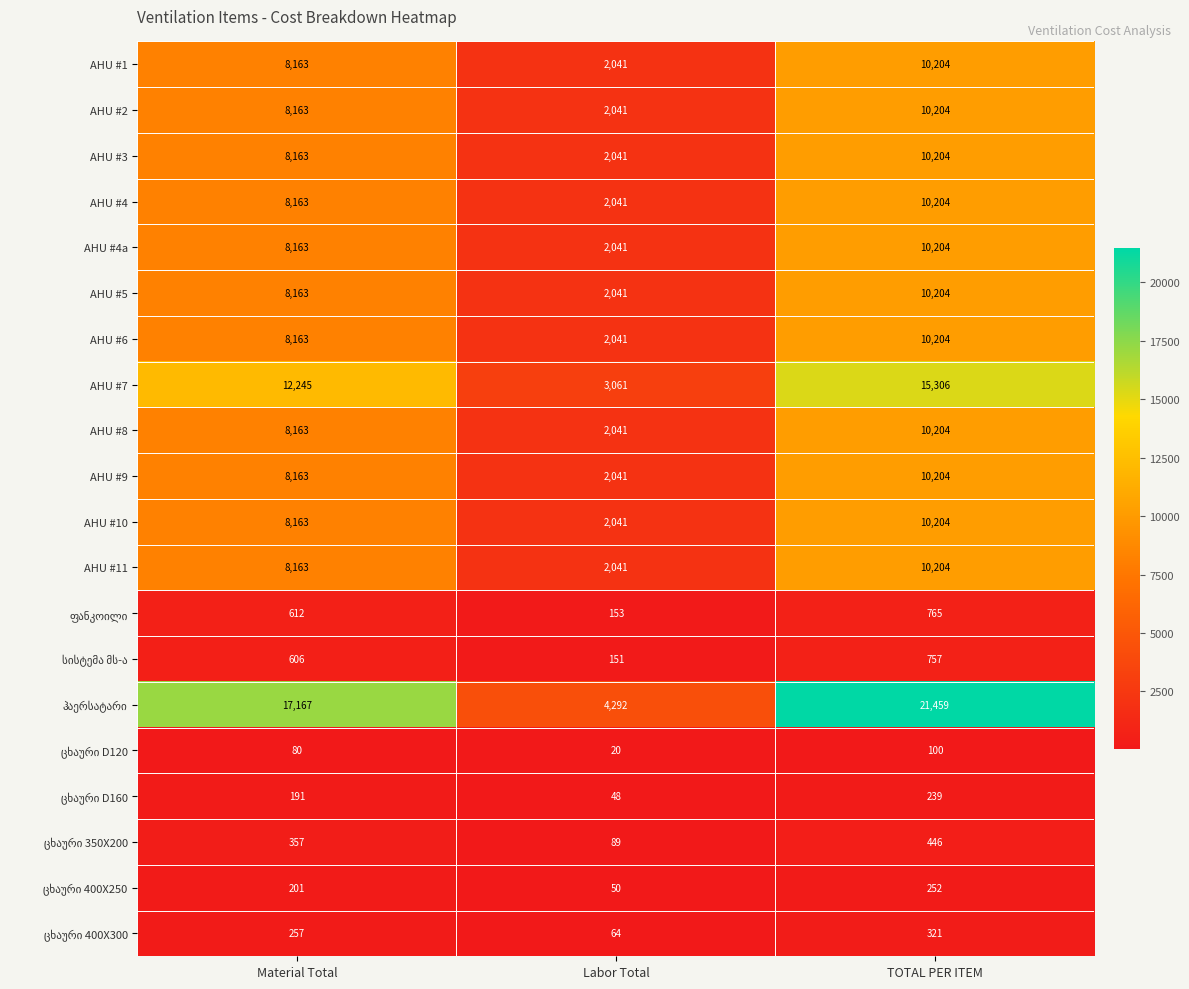

The AHU #11 series shows 3279 at Labor Total. True or false?

False